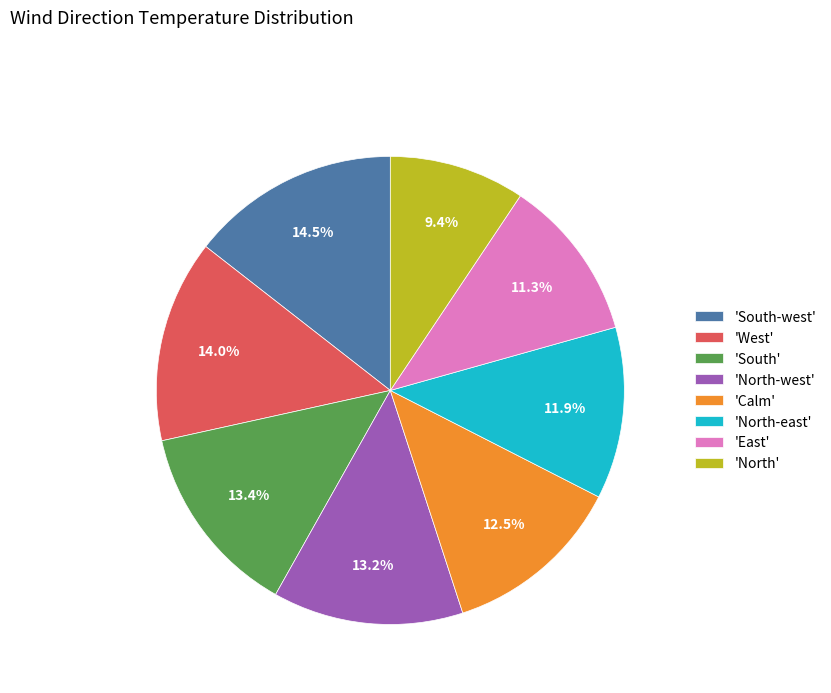

Is there any slice that represents more than half of the pie?

No